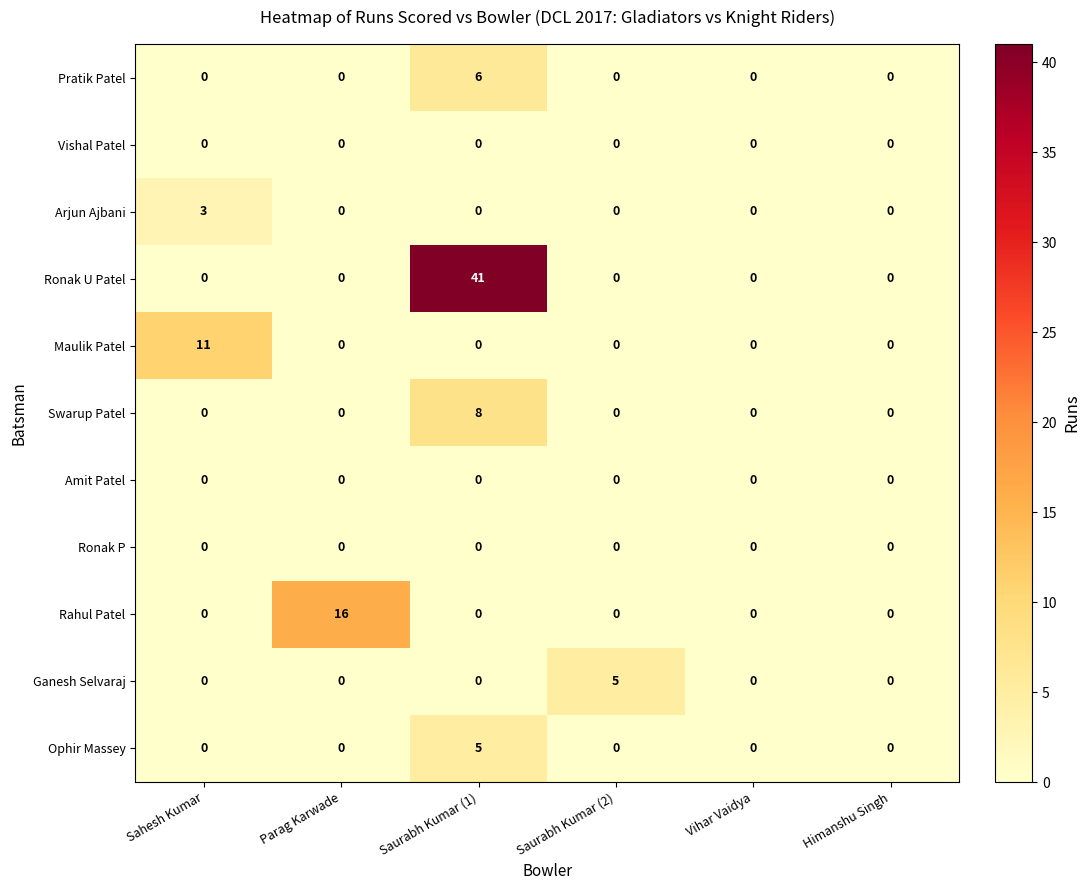

What is the difference between the highest and lowest values at Parag Karwade?

16